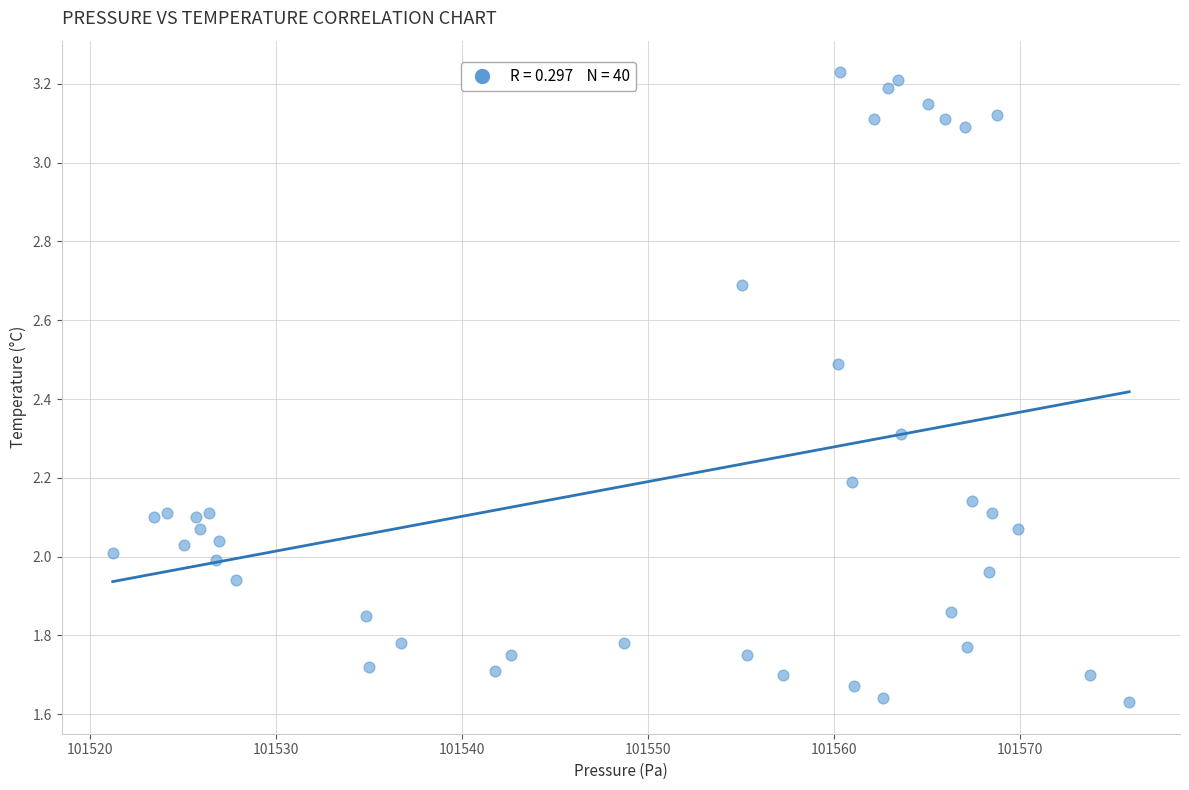

What is the range of X values (max minus min)?

54.6